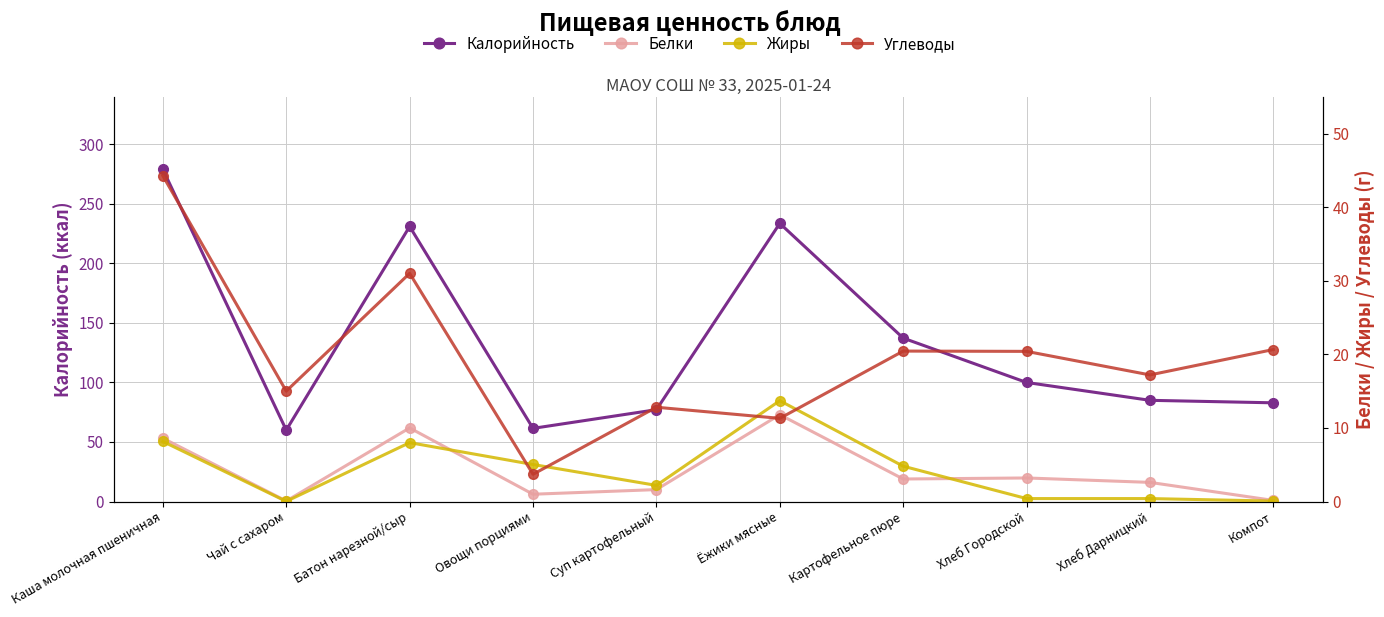

What are all the series names shown in the legend?

Калорийность, Белки, Жиры, Углеводы